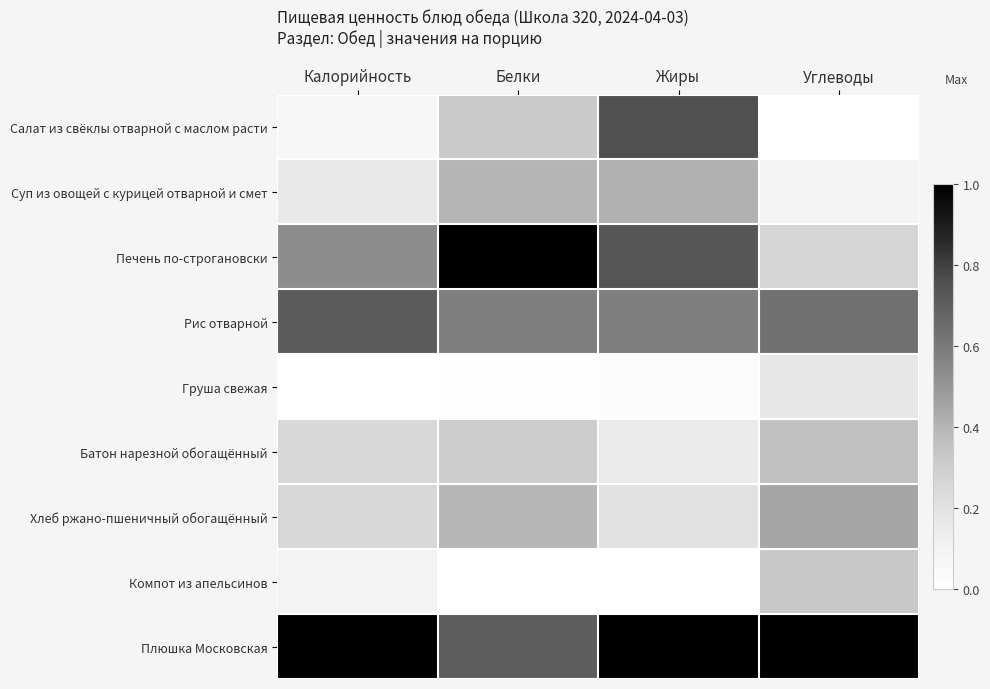

Reading left to right, list all the values displayed in this chart.

Салат из свёклы отварной с маслом расти: Калорийность=0.1	Белки=0.3	Жиры=0.8	Углеводы=0.0
Суп из овощей с курицей отварной и смет: Калорийность=0.2	Белки=0.4	Жиры=0.4	Углеводы=0.1
Печень по-строгановски: Калорийность=0.5	Белки=1.0	Жиры=0.7	Углеводы=0.3
Рис отварной: Калорийность=0.7	Белки=0.6	Жиры=0.6	Углеводы=0.6
Груша свежая: Калорийность=0.0	Белки=0.0	Жиры=0.0	Углеводы=0.2
Батон нарезной обогащённый: Калорийность=0.3	Белки=0.3	Жиры=0.2	Углеводы=0.4
Хлеб ржано-пшеничный обогащённый: Калорийность=0.3	Белки=0.4	Жиры=0.2	Углеводы=0.4
Компот из апельсинов: Калорийность=0.1	Белки=0.0	Жиры=0.0	Углеводы=0.3
Плюшка Московская: Калорийность=1.0	Белки=0.7	Жиры=1.0	Углеводы=1.0